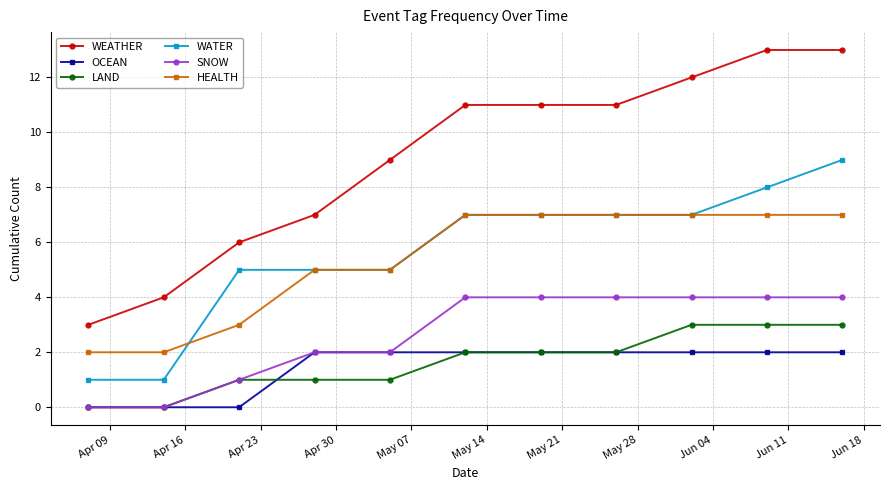

Which series has the largest range (max minus min)?

WEATHER